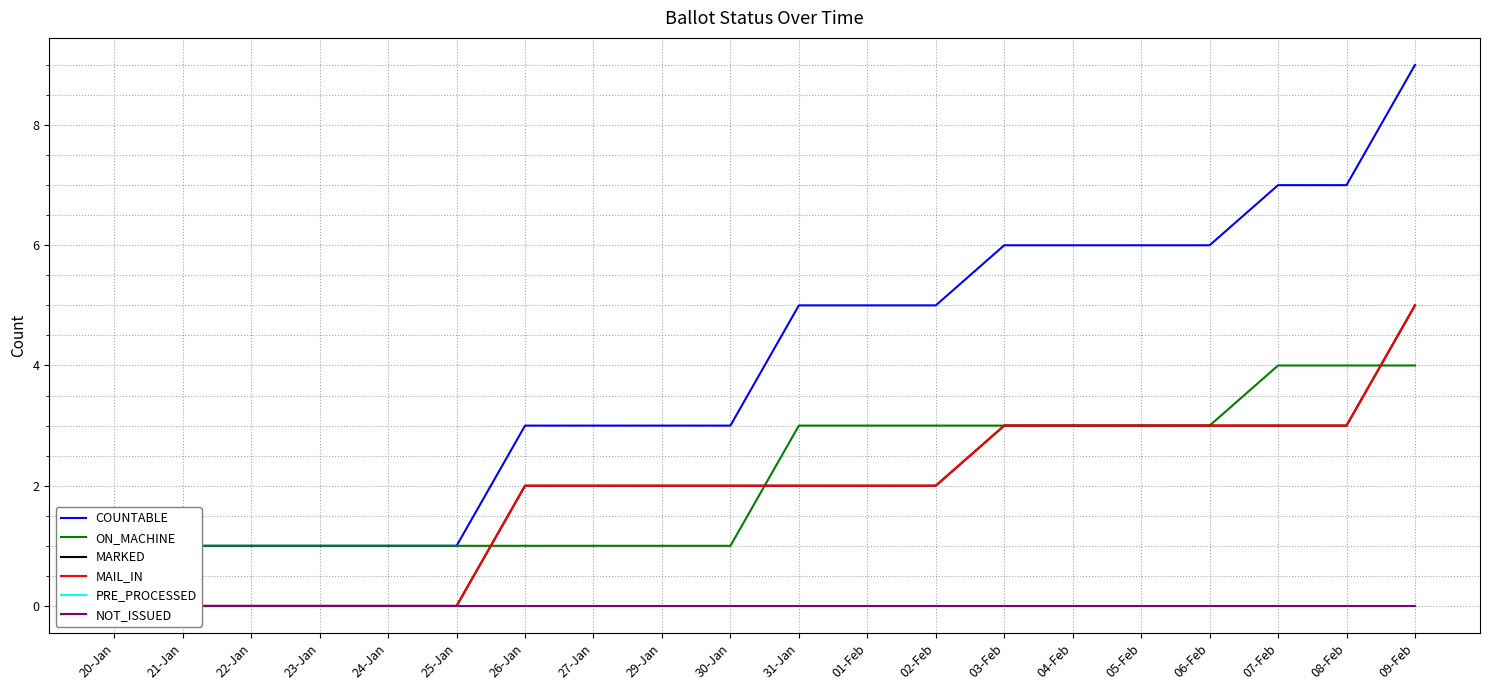

What are all the series names shown in the legend?

COUNTABLE, ON_MACHINE, MARKED, MAIL_IN, PRE_PROCESSED, NOT_ISSUED